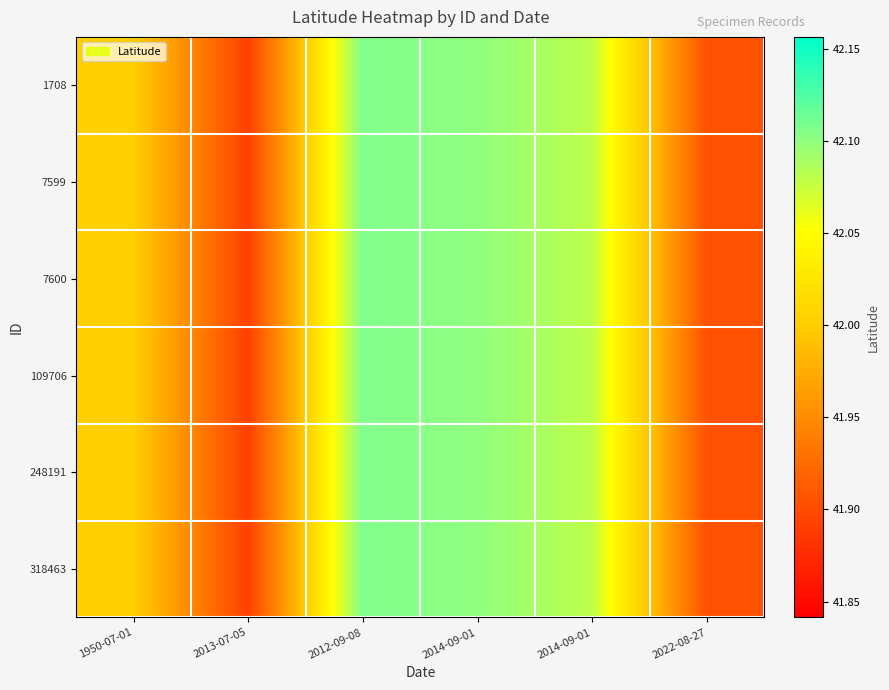

At 2022-08-27, list the series in order from smallest to largest.

1708, 7599, 7600, 109706, 248191, 318463